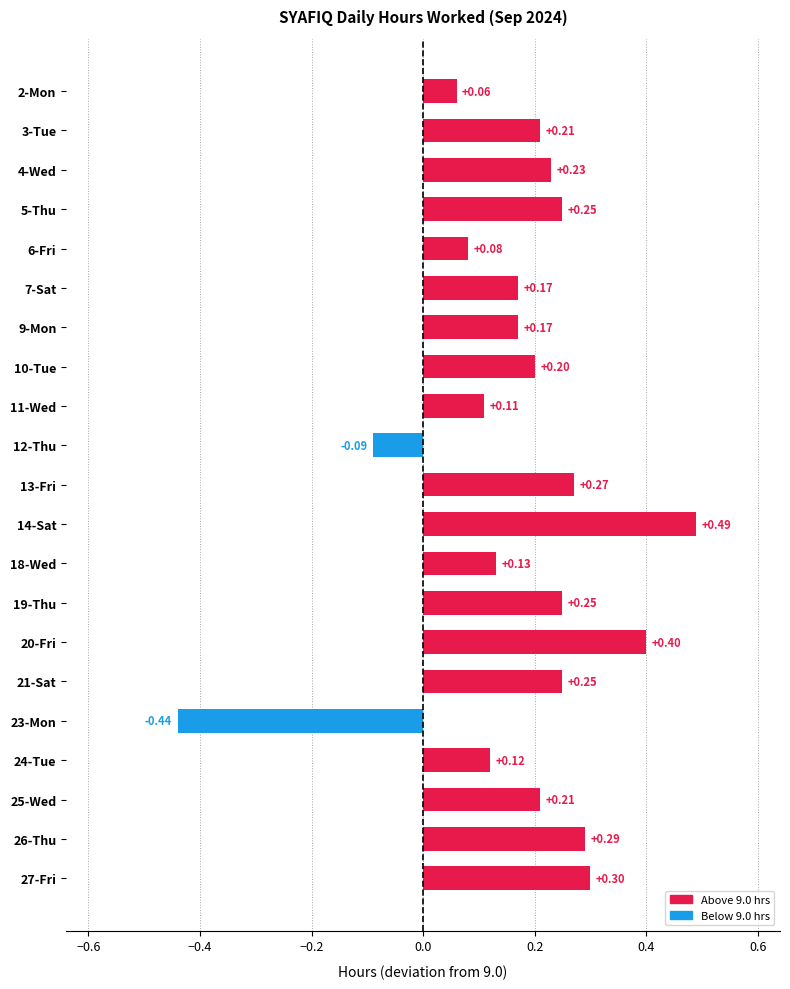

Between 20-Fri and 25-Wed, which is larger?

20-Fri